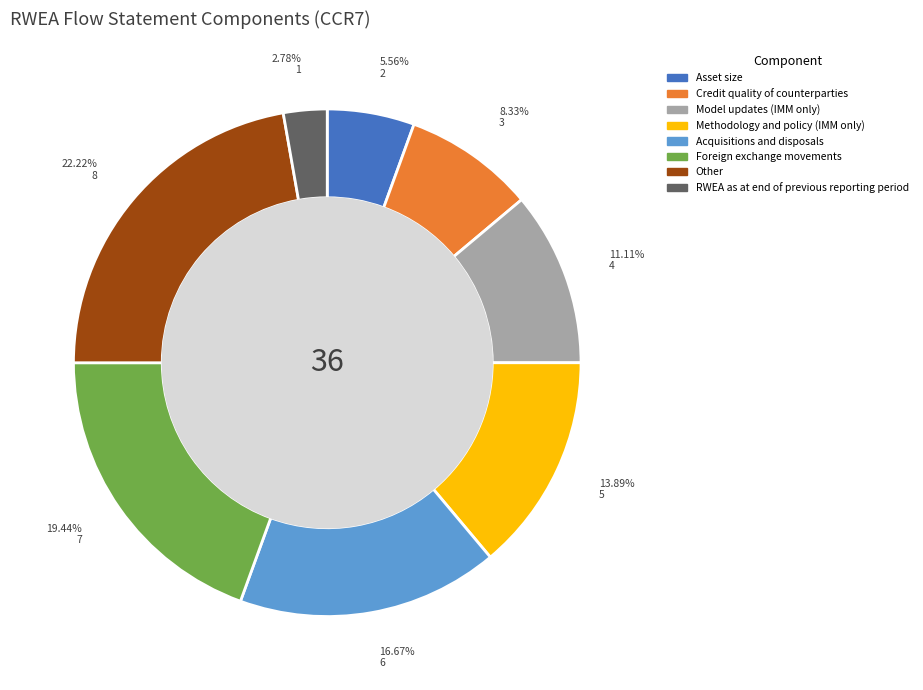

Count the number of slices in the pie.

8